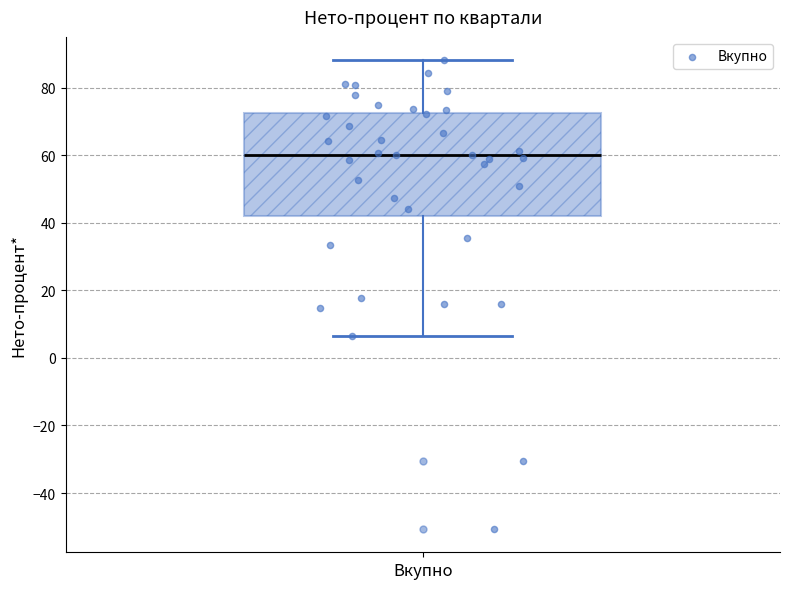

Read this box plot against the y-axis: the position of the median line, the range covered by the box, and the ends of both whiskers. The values are not printed on the chart, so give them approximately, as read against the axis.

median 60, box 42 to 72, whiskers 6 to 88